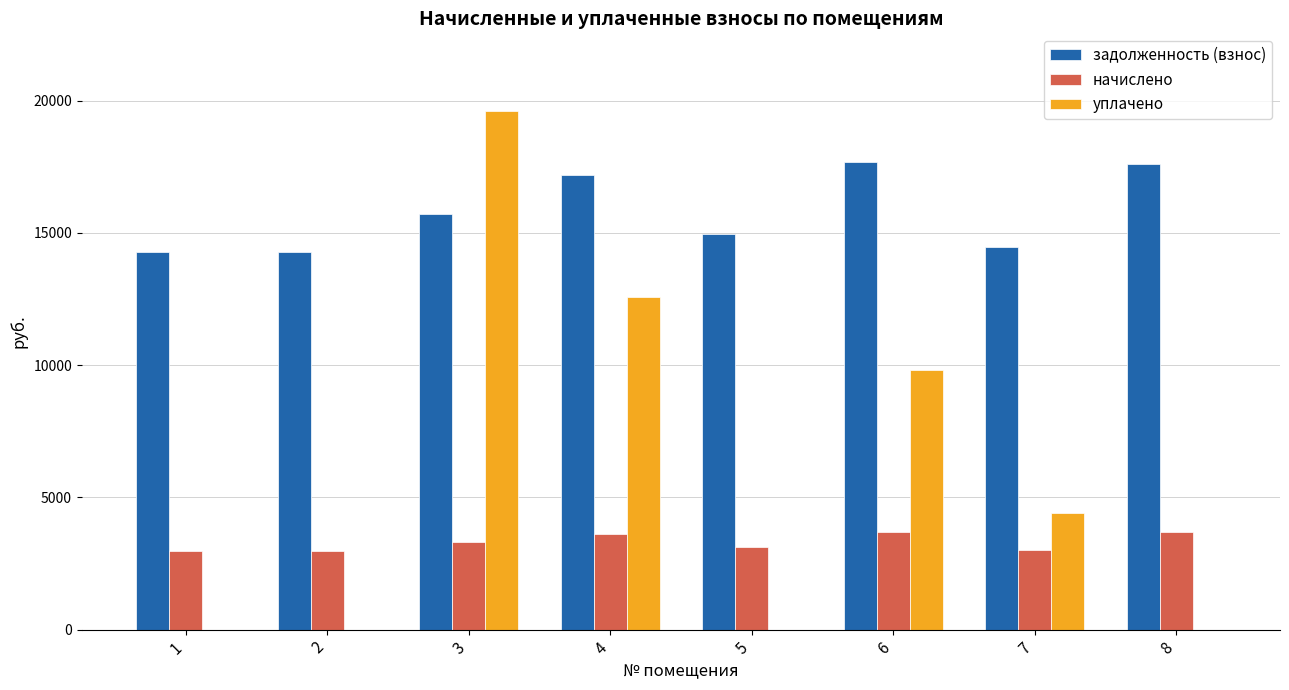

What is the greatest value displayed?

19600.4